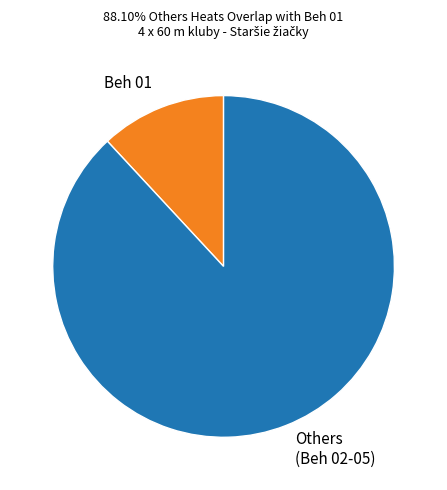

Count the number of slices in the pie.

2